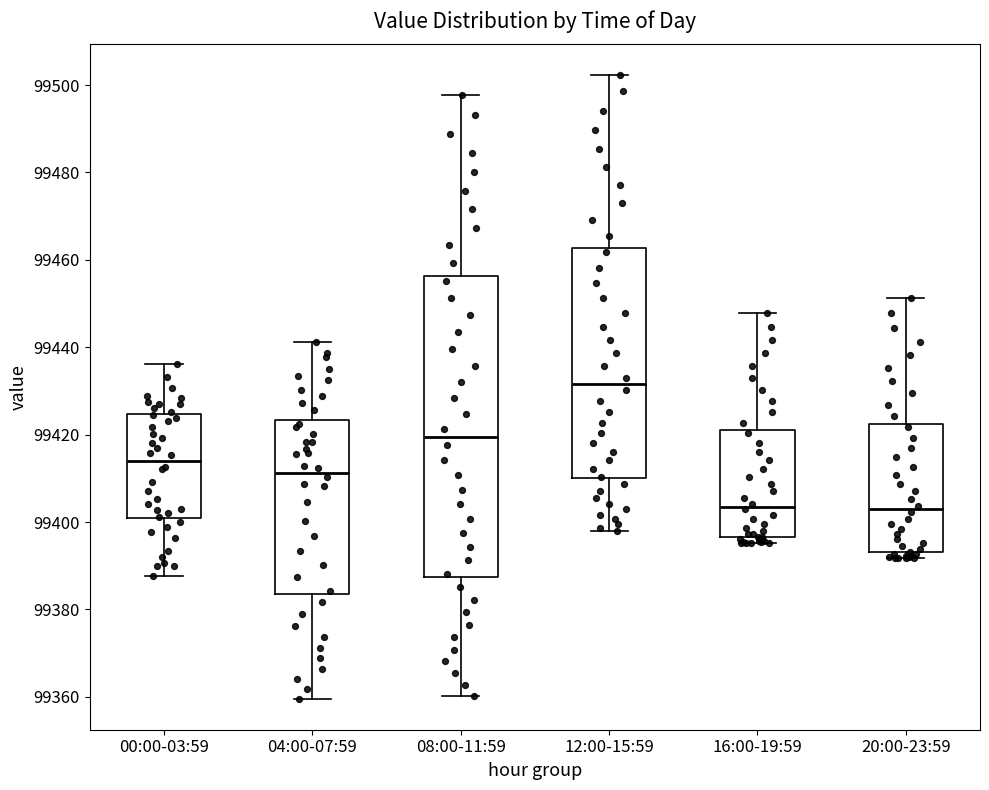

Reading left to right, read every box against the y-axis: the position of its median line, the range the box covers, and the ends of its whiskers. The values are not printed on the chart, so give them approximately, as read against the axis.

00:00-03:59: median 99414, box 99400 to 99424, whiskers 99388 to 99436
04:00-07:59: median 99412, box 99384 to 99424, whiskers 99360 to 99442
08:00-11:59: median 99420, box 99388 to 99456, whiskers 99360 to 99498
12:00-15:59: median 99432, box 99410 to 99462, whiskers 99398 to 99502
16:00-19:59: median 99404, box 99396 to 99420, whiskers 99396 (just below the box's lower edge) to 99448
20:00-23:59: median 99402, box 99394 to 99422, whiskers 99392 to 99452